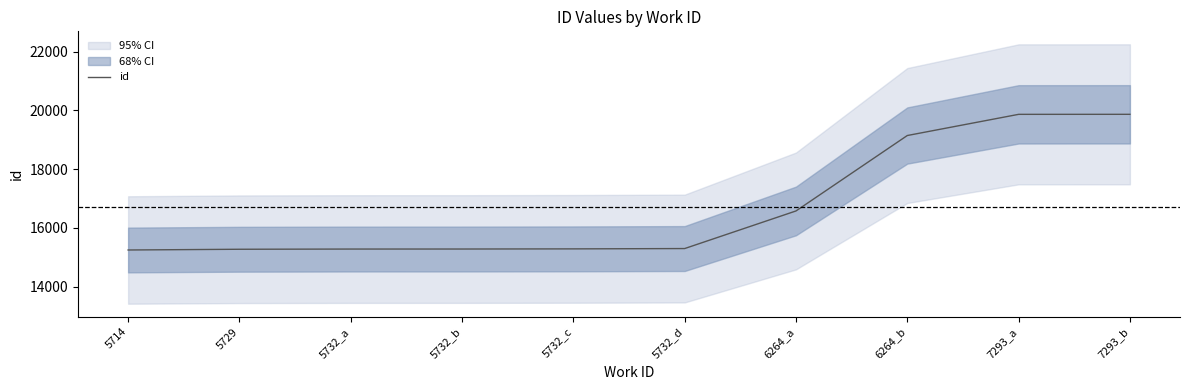

Rank the categories by value from highest to lowest.

7293_b, 7293_a, 6264_b, 6264_a, 5732_d, 5732_c, 5732_b, 5732_a, 5729, 5714